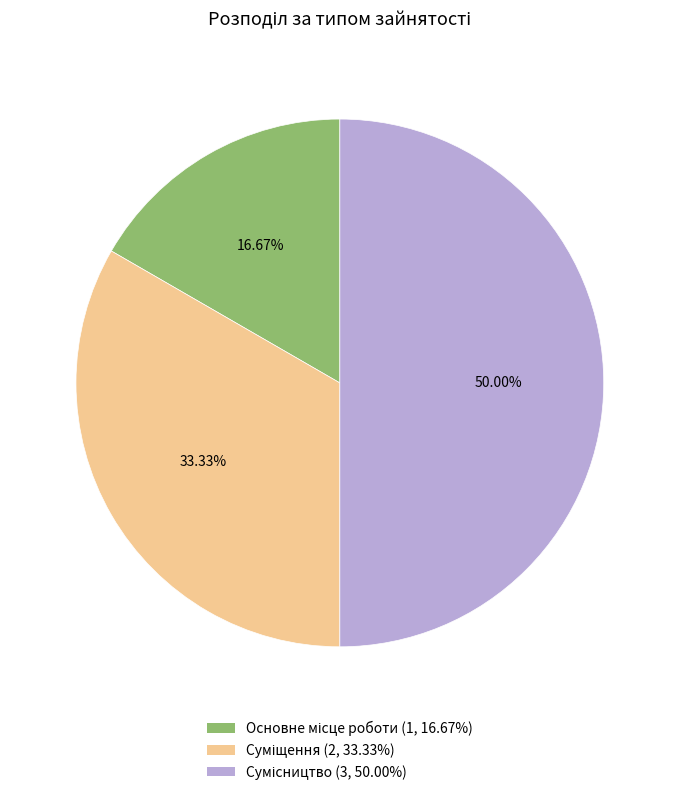

What is the ratio of the value at Сумісництво to the value at Основне місце роботи?

3.0